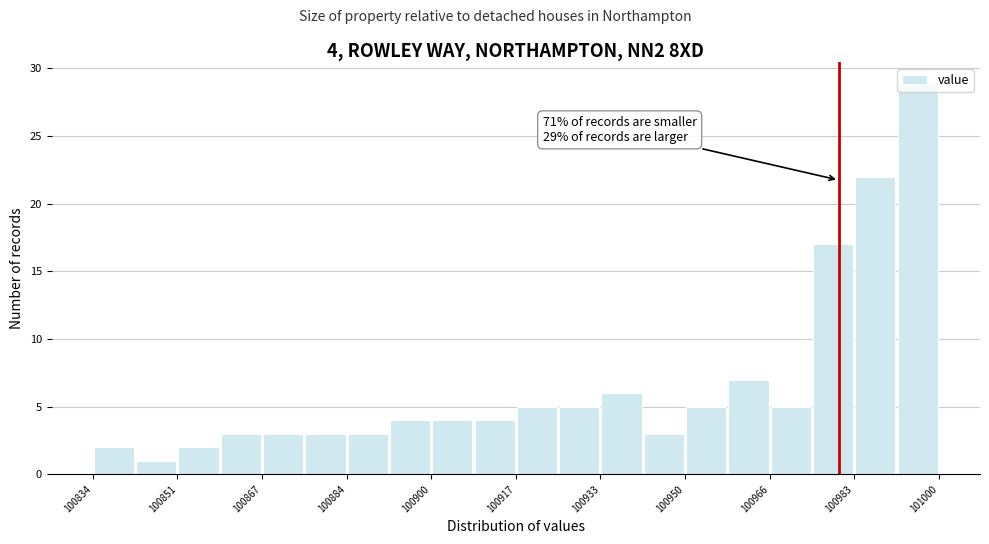

Which range on the x-axis has the tallest bar?

100992 to 101000